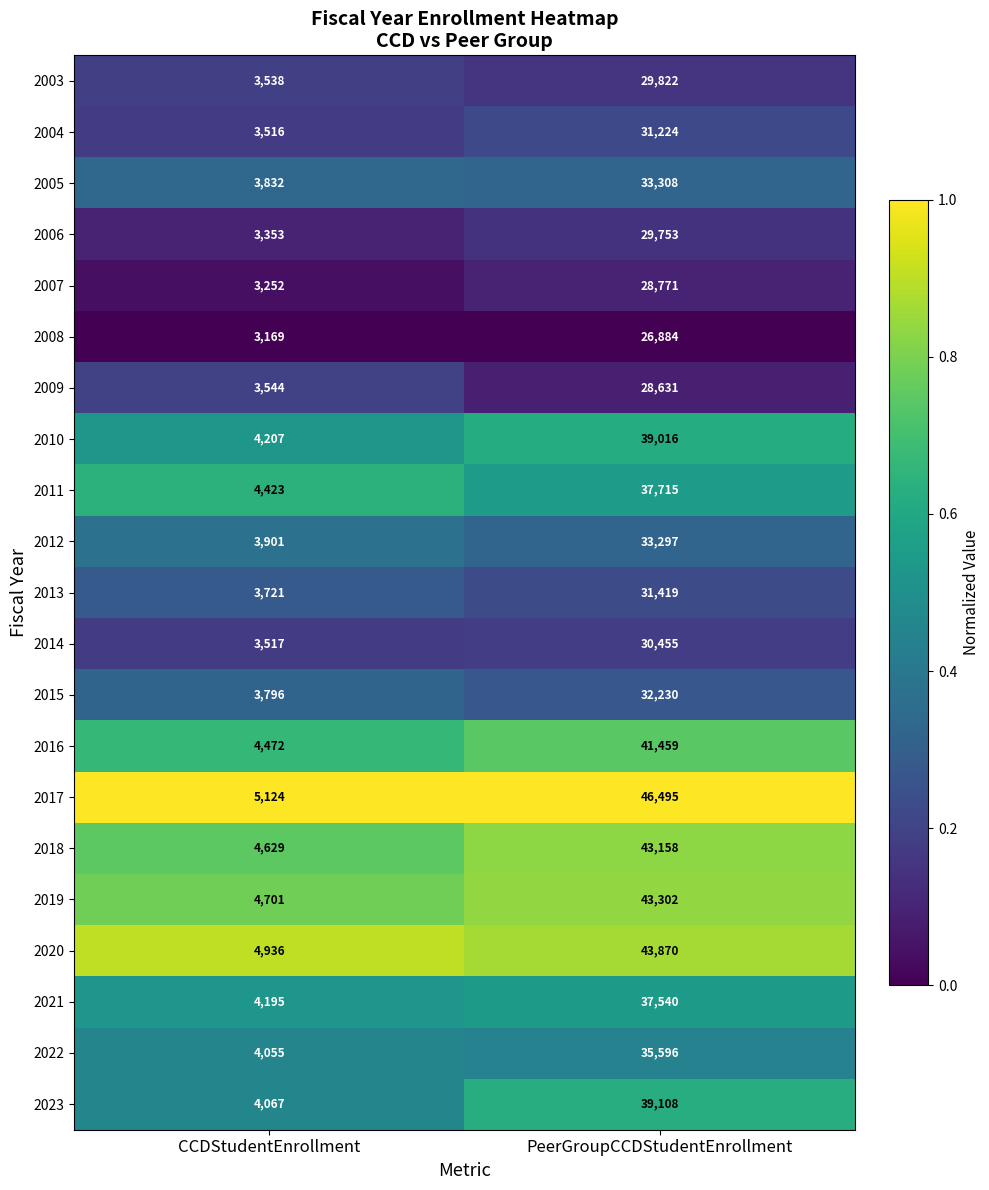

Which series changed the most between CCDStudentEnrollment and PeerGroupCCDStudentEnrollment?

2017